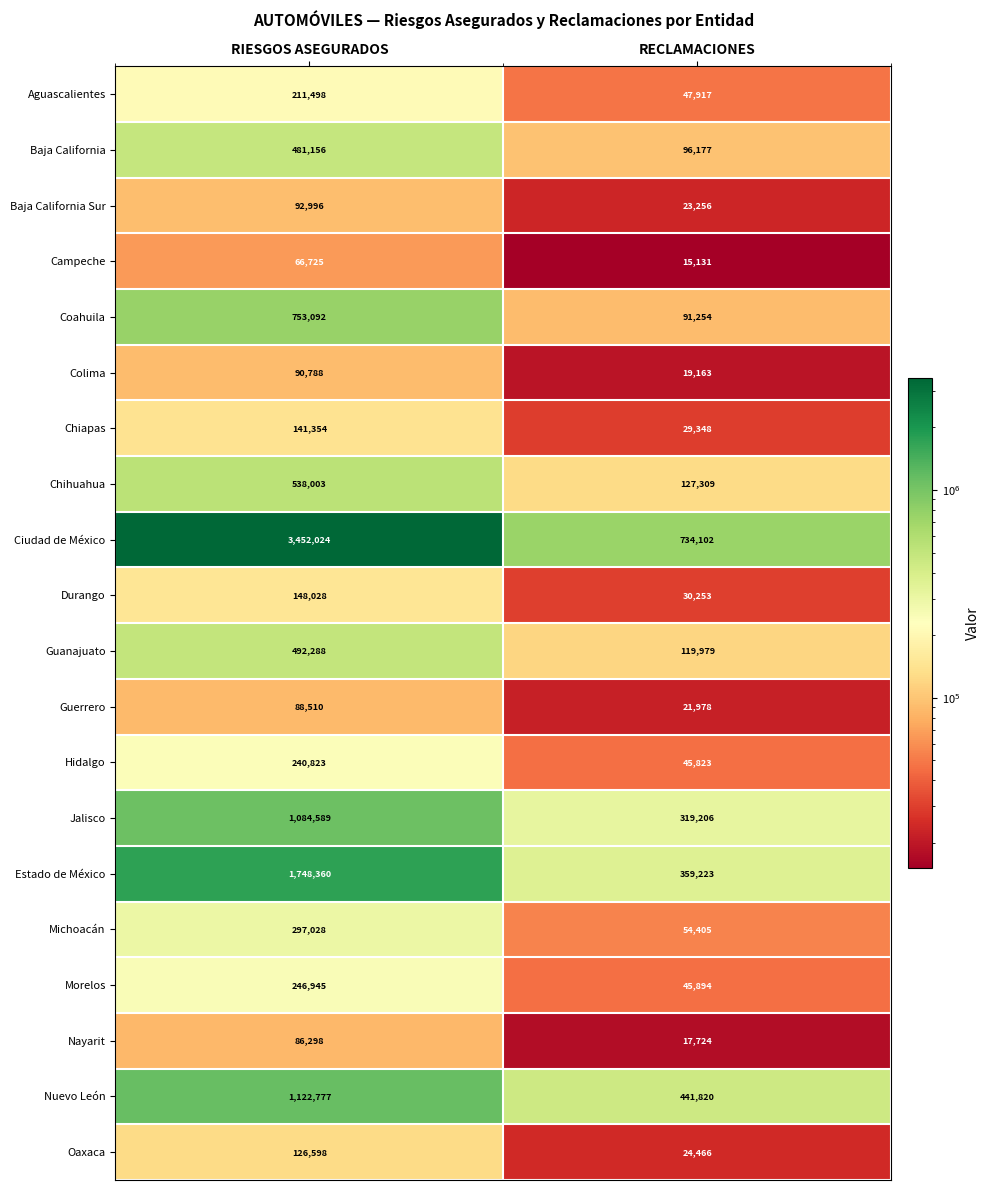

Rank the series by their maximum value, from lowest to highest.

Campeche, Nayarit, Guerrero, Colima, Baja California Sur, Oaxaca, Chiapas, Durango, Aguascalientes, Hidalgo, Morelos, Michoacán, Baja California, Guanajuato, Chihuahua, Coahuila, Jalisco, Nuevo León, Estado de México, Ciudad de México